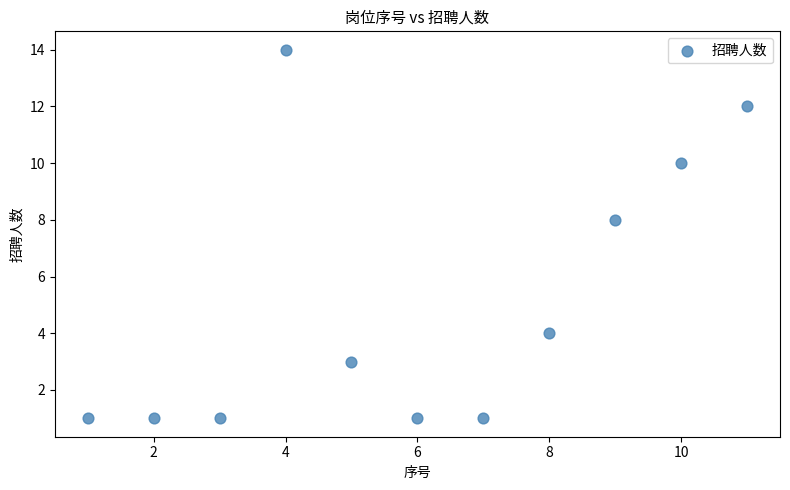

What Y value in the scatter plot is closest to 7?

8